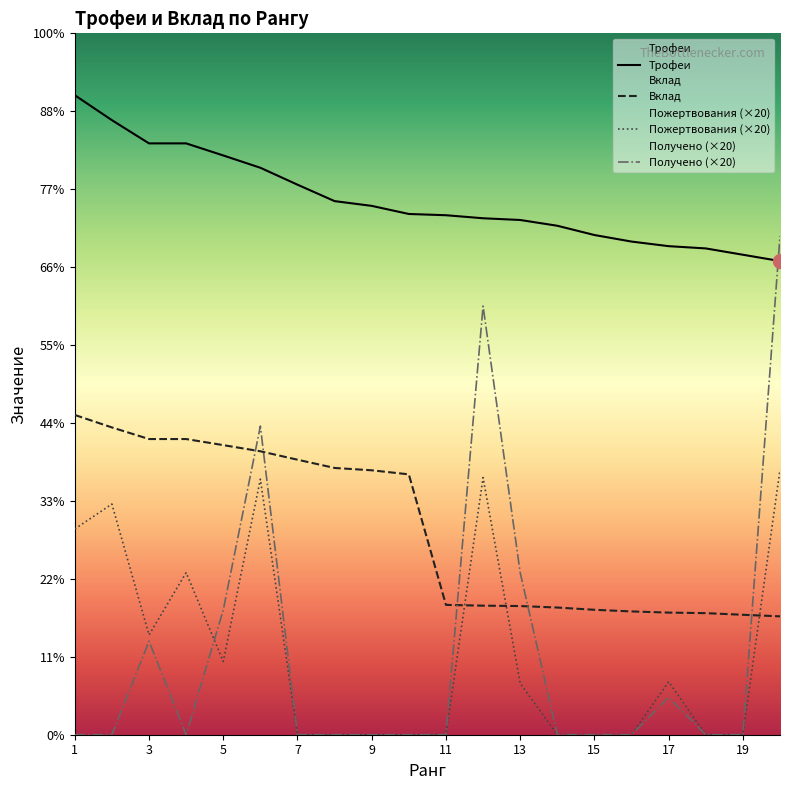

Reading left to right, what are all the values shown in this chart?

Трофеи: 1=8206	2=7886	3=7588	4=7588	5=7433	6=7275	7=7058	8=6847	9=6786	10=6682	11=6666	12=6627	13=6605	14=6531	15=6412	16=6328	17=6269	18=6240	19=6159	20=6078
Вклад: 1=4103	2=3943	3=3794	4=3794	5=3716	6=3637	7=3529	8=3423	9=3393	10=3341	11=1666	12=1656	13=1651	14=1632	15=1603	16=1582	17=1567	18=1560	19=1539	20=1519
Пожертвования: 1=2640	2=2960	3=1280	4=2080	5=940	6=3280	7=0	8=0	9=0	10=0	11=0	12=3300	13=660	14=0	15=0	16=0	17=680	18=0	19=0	20=3400
Получено: 1=0	2=0	3=1200	4=0	5=1600	6=3960	7=0	8=0	9=0	10=0	11=0	12=5500	13=2080	14=0	15=0	16=0	17=480	18=0	19=0	20=6400